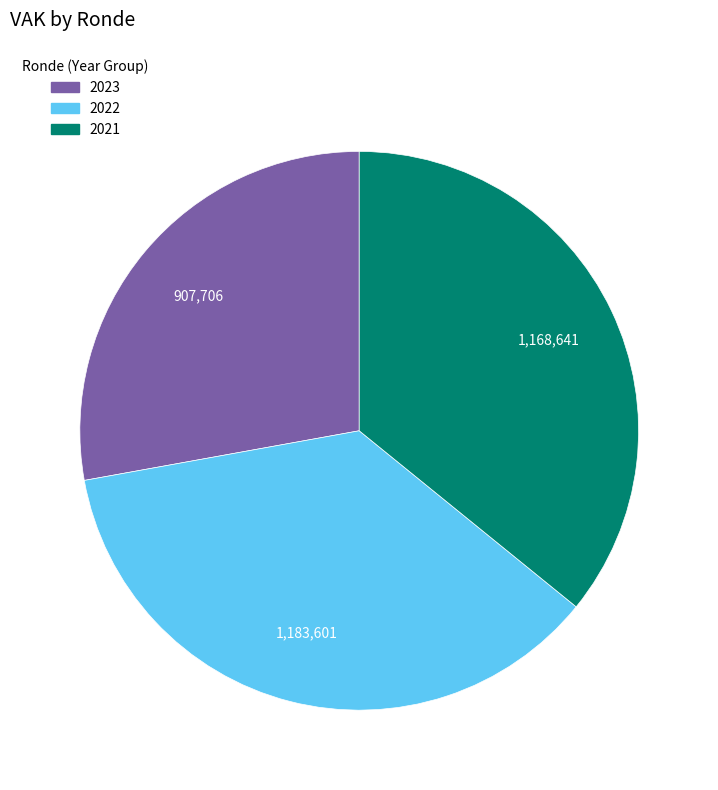

Is there any slice that represents more than half of the pie?

No